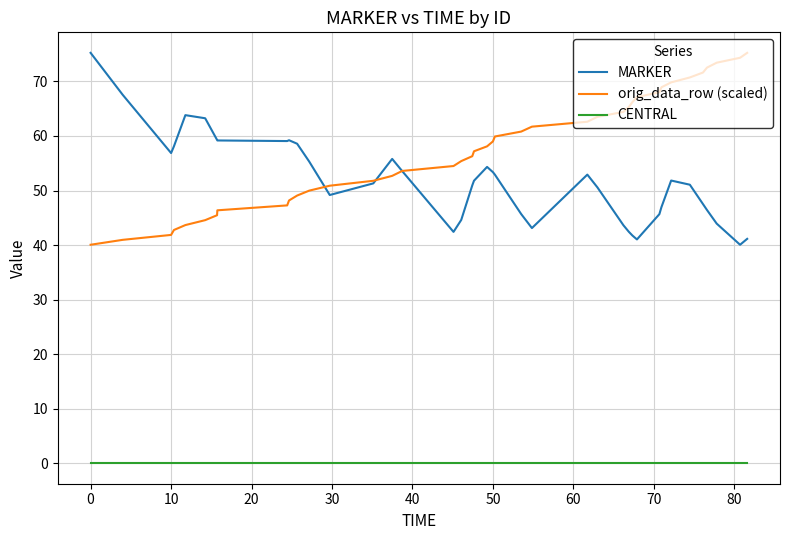

True or false: MARKER and CENTRAL intersect in this chart.

False